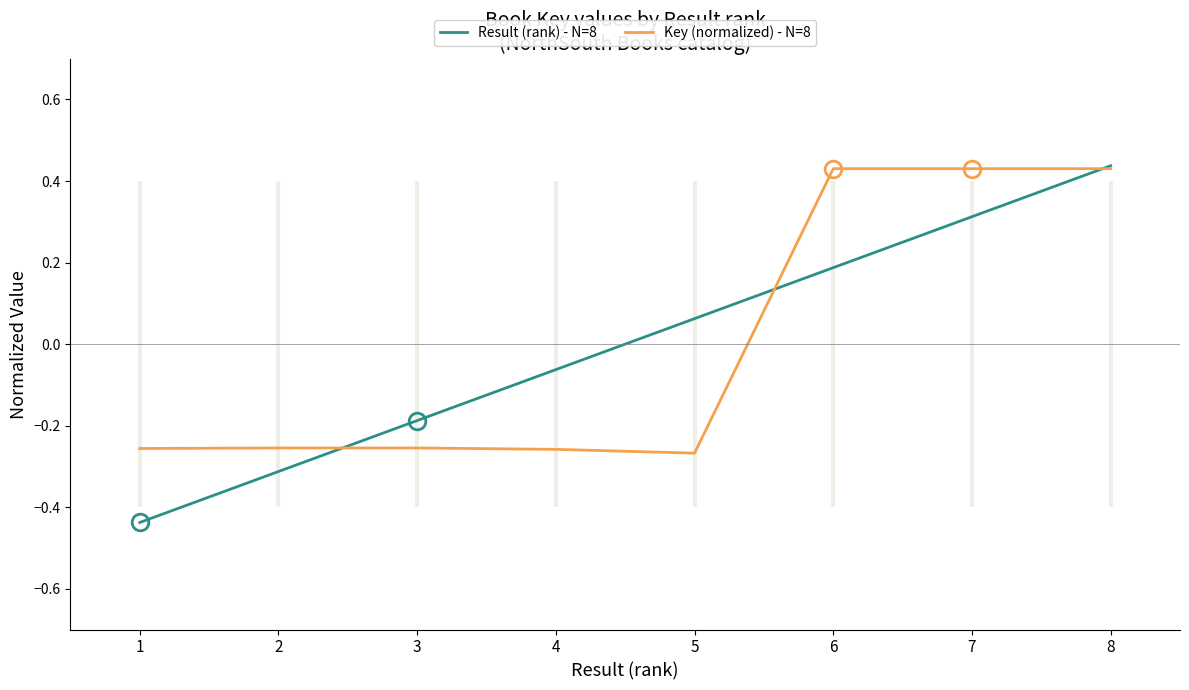

How many positive values does the Result (rank) - N=8 series have?

4